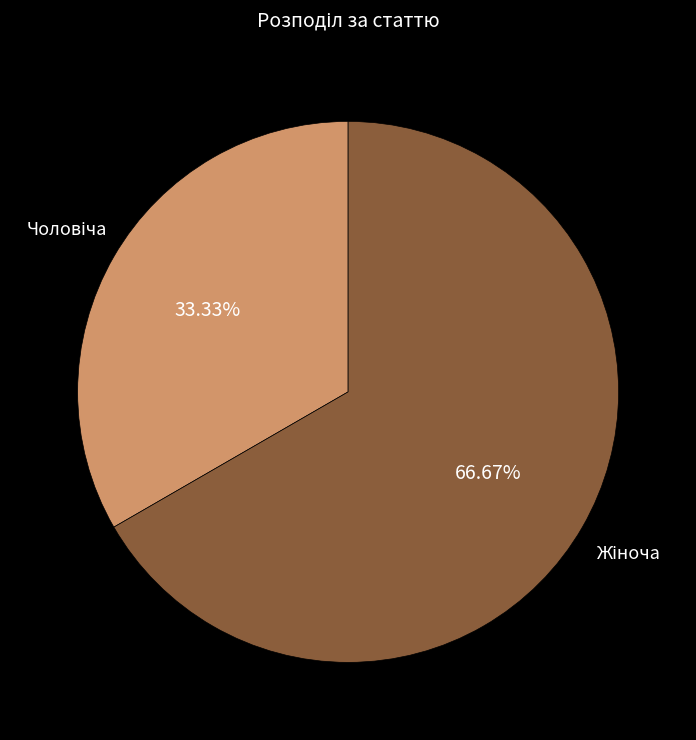

How many segments does this pie chart have?

2